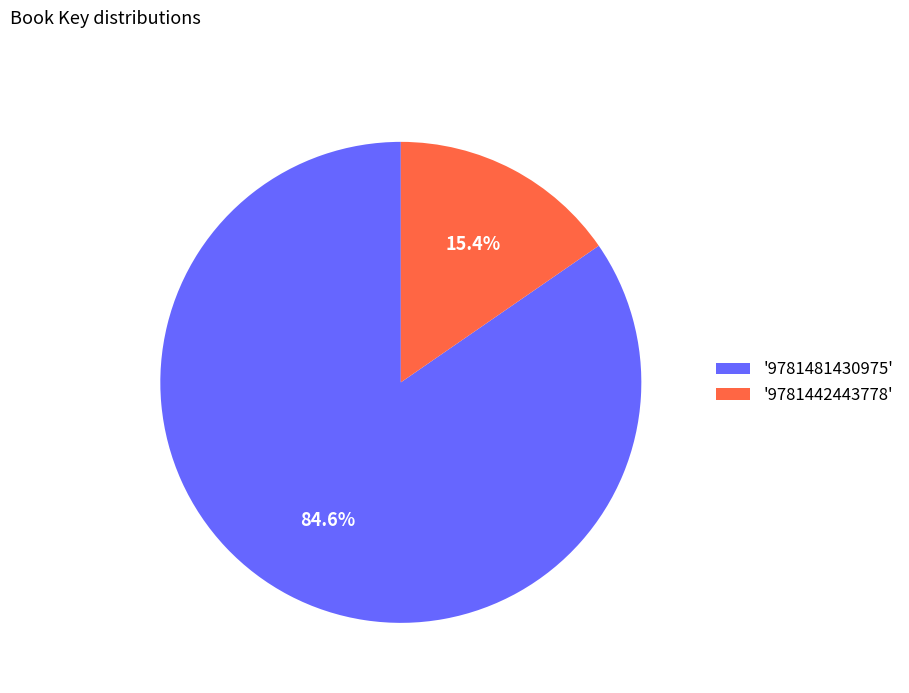

What is the total percentage of '9781442443778' and '9781481430975'?

100.0%